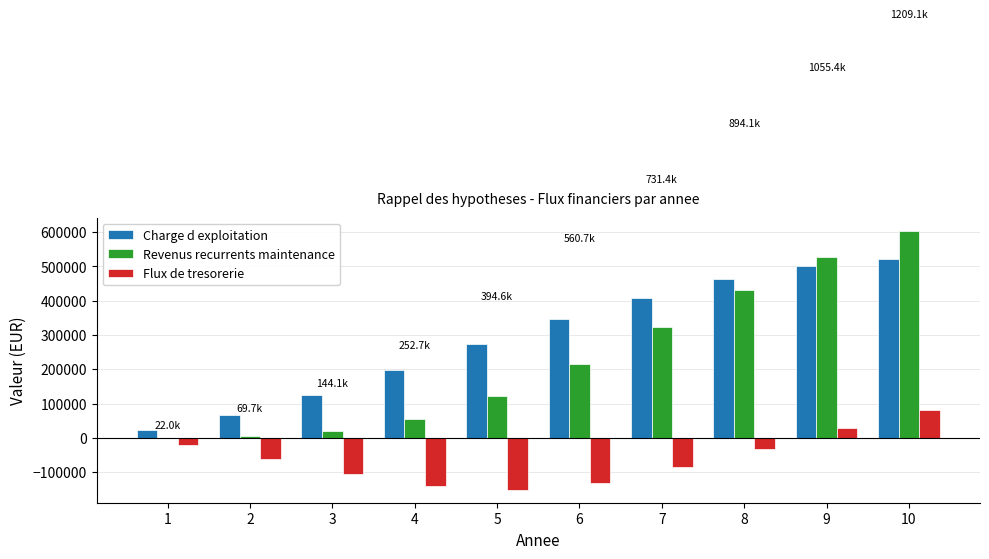

Between 6 and 9, which series saw the biggest shift?

Revenus recurrents maintenance